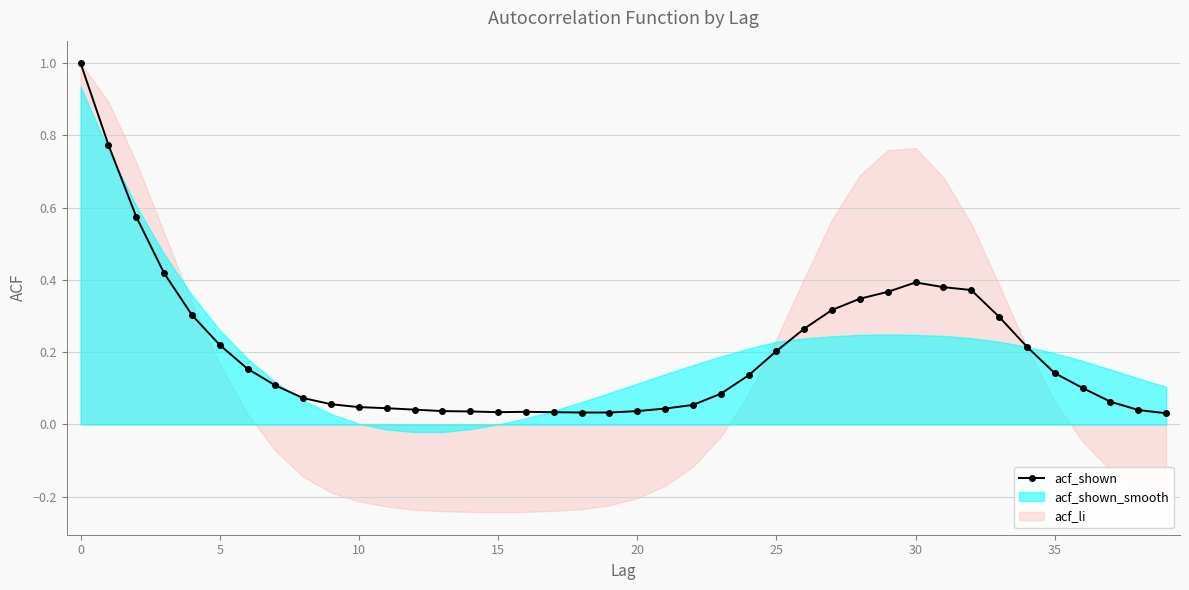

Reading left to right, what are all the values shown in this chart?

1.0	0.8	0.6	0.4	0.3	0.2	0.2	0.1	0.1	0.1	0.0	0.0	0.0	0.0	0.0	0.0	0.0	0.0	0.0	0.0	0.0	0.0	0.1	0.1	0.1	0.2	0.3	0.3	0.3	0.4	0.4	0.4	0.4	0.3	0.2	0.1	0.1	0.1	0.0	0.0